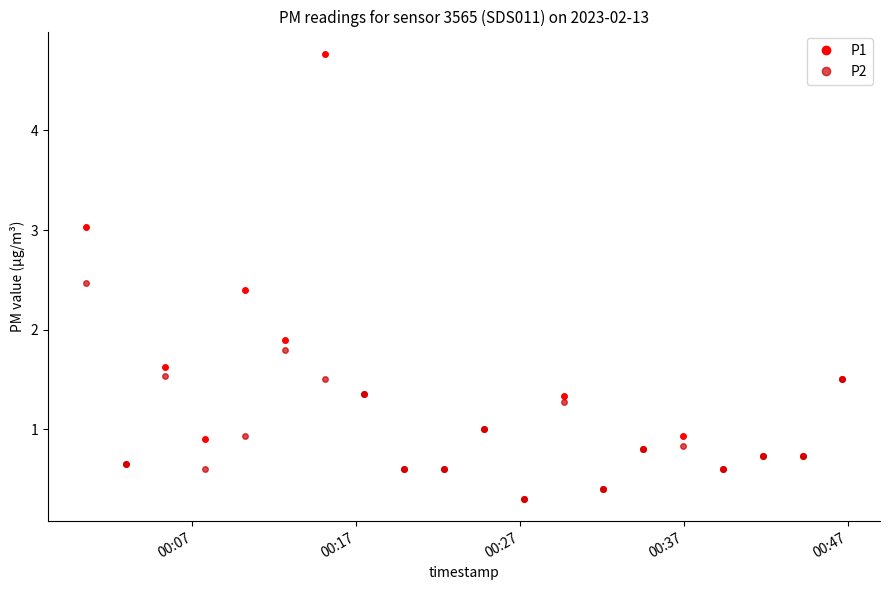

Which series has the largest range (max minus min)?

P1